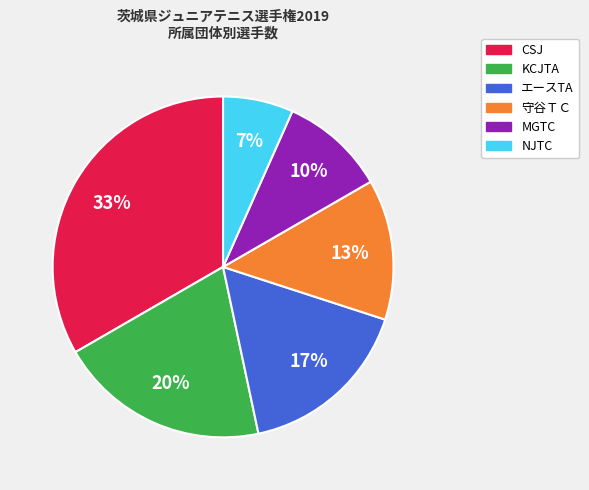

Which category has the biggest portion of the pie?

CSJ